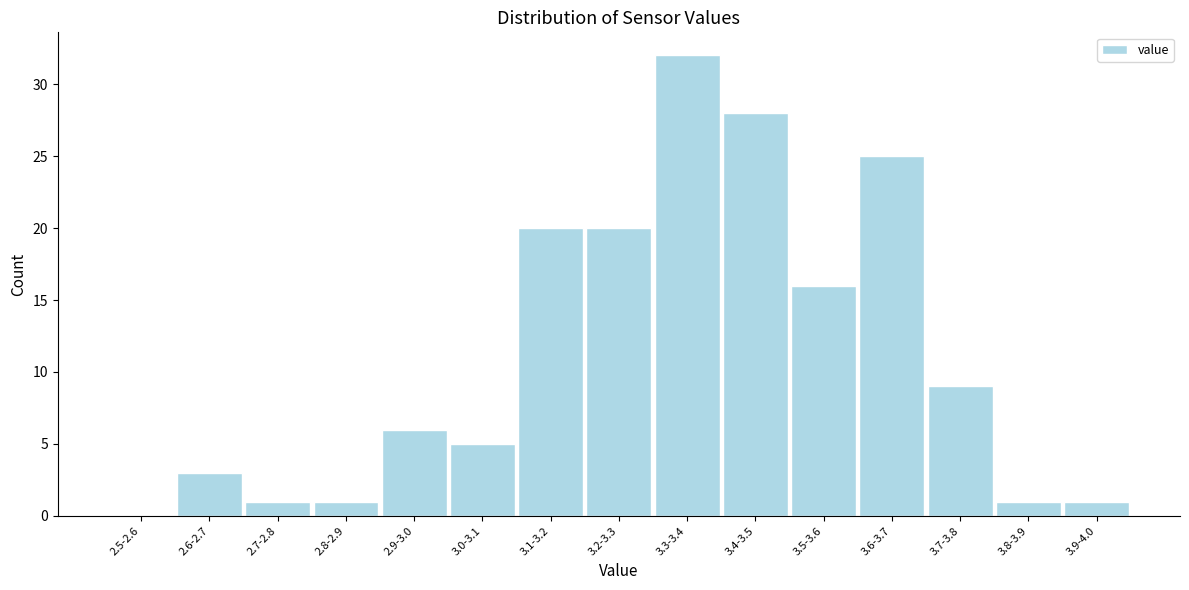

Reading left to right, extract all data points from this chart.

2.5-2.6=0	2.6-2.7=3	2.7-2.8=1	2.8-2.9=1	2.9-3.0=6	3.0-3.1=5	3.1-3.2=20	3.2-3.3=20	3.3-3.4=32	3.4-3.5=28	3.5-3.6=16	3.6-3.7=25	3.7-3.8=9	3.8-3.9=1	3.9-4.0=1